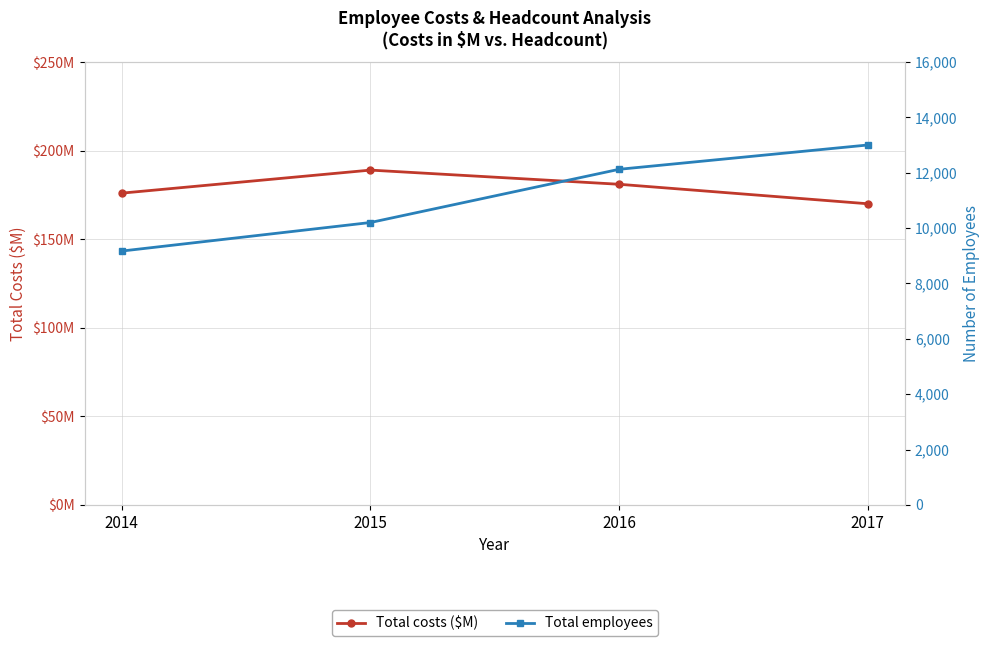

What is the difference between the Total employees values at 2014 and 2015?

1031